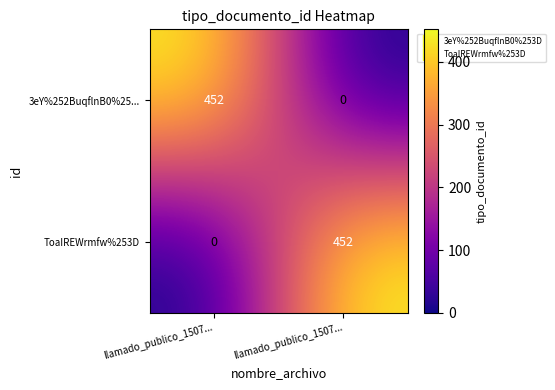

Which label corresponds to the smallest value in the chart?

llamado_publico_1507...